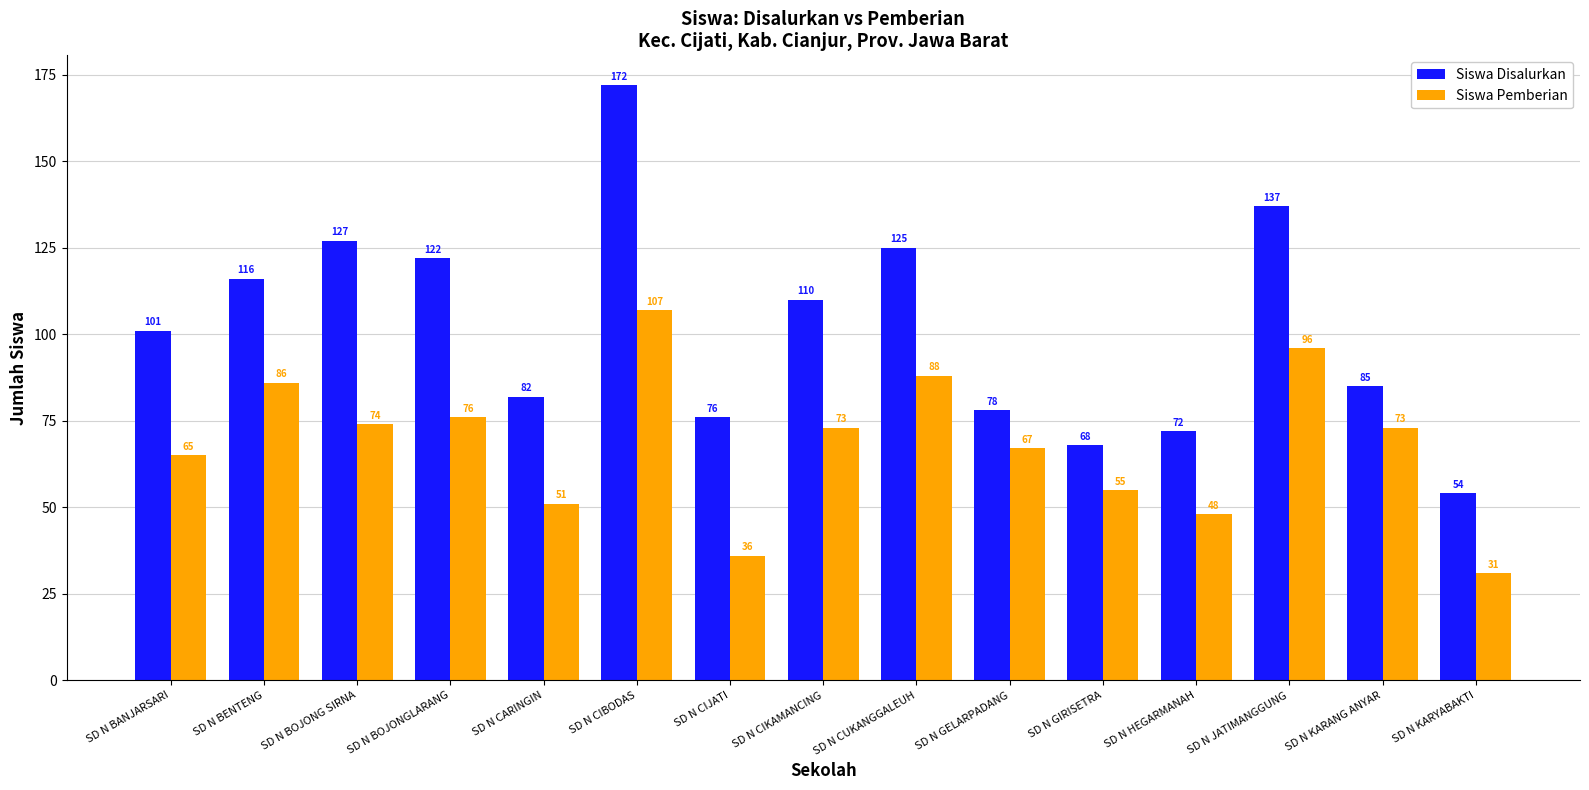

What is the maximum value shown in the chart?

172